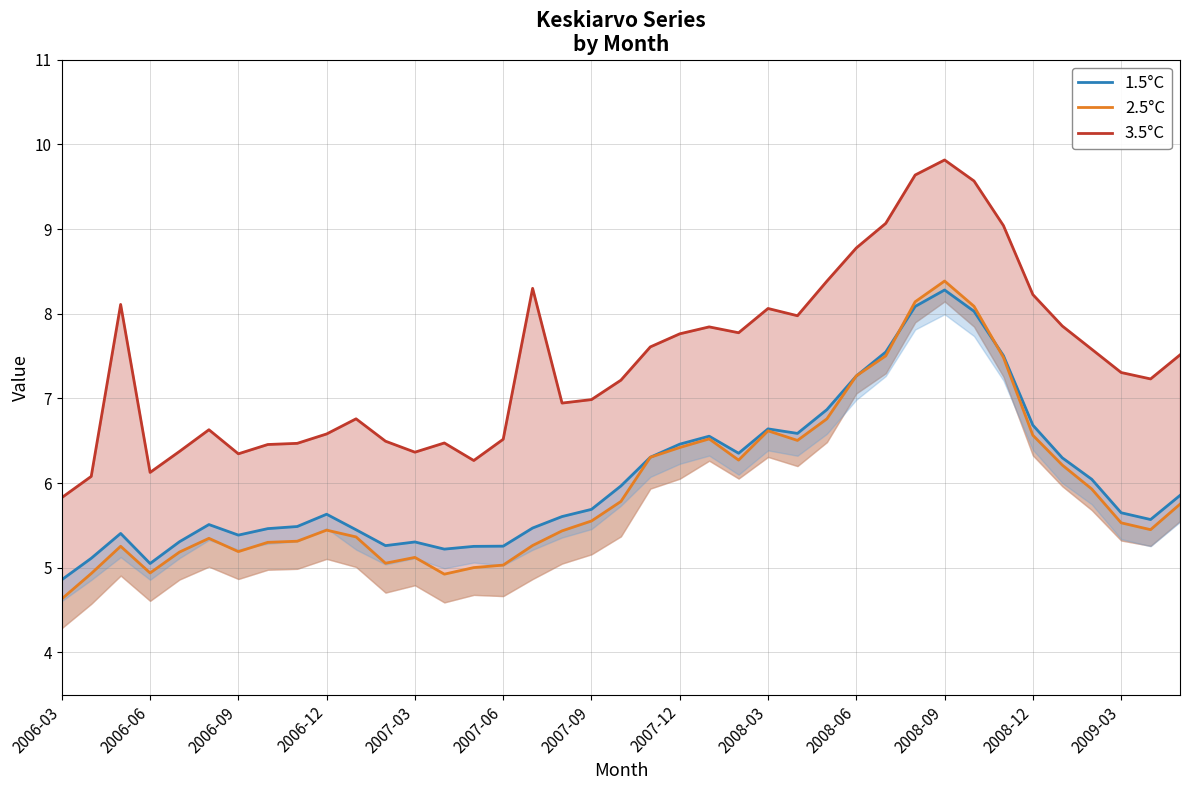

Is this an area chart (filled region under the line)?

No